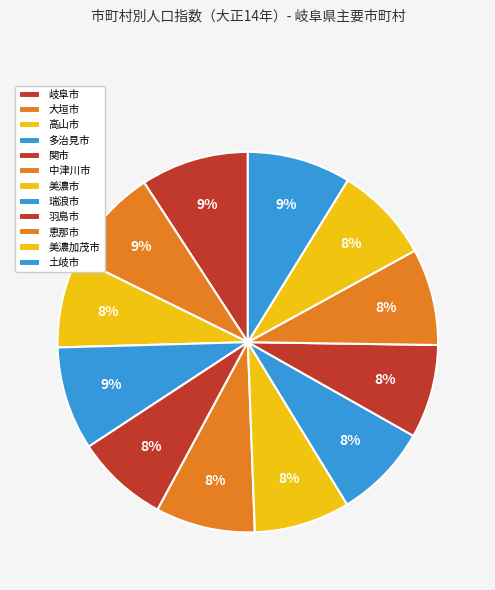

How many segments does this pie chart have?

12